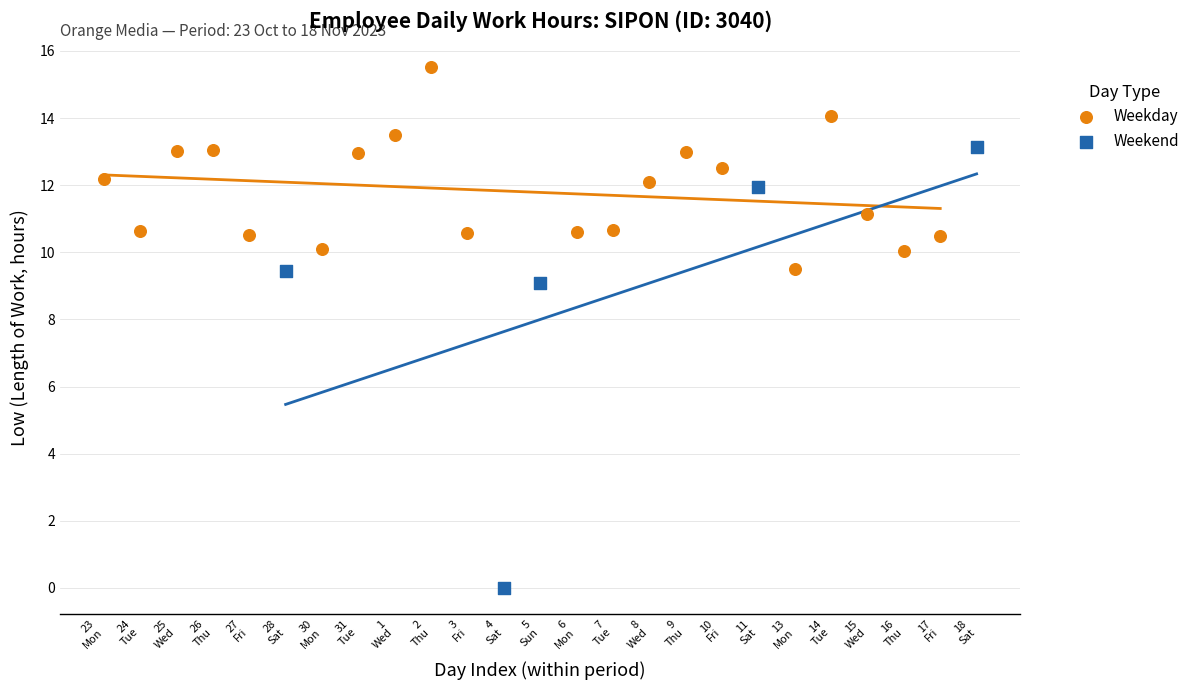

Which series contains the highest Y value?

Weekday